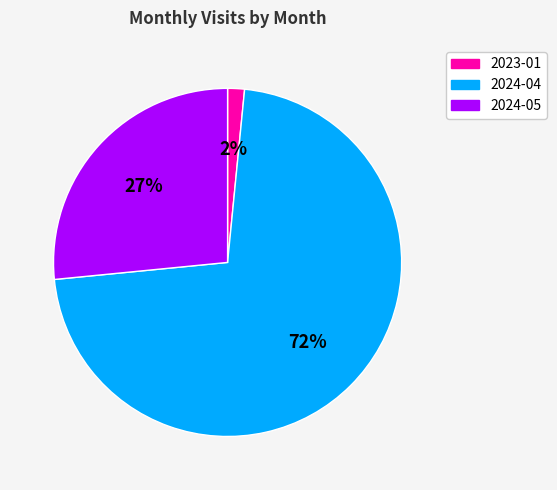

Is it true that 2023-01 is 13% of the pie?

False